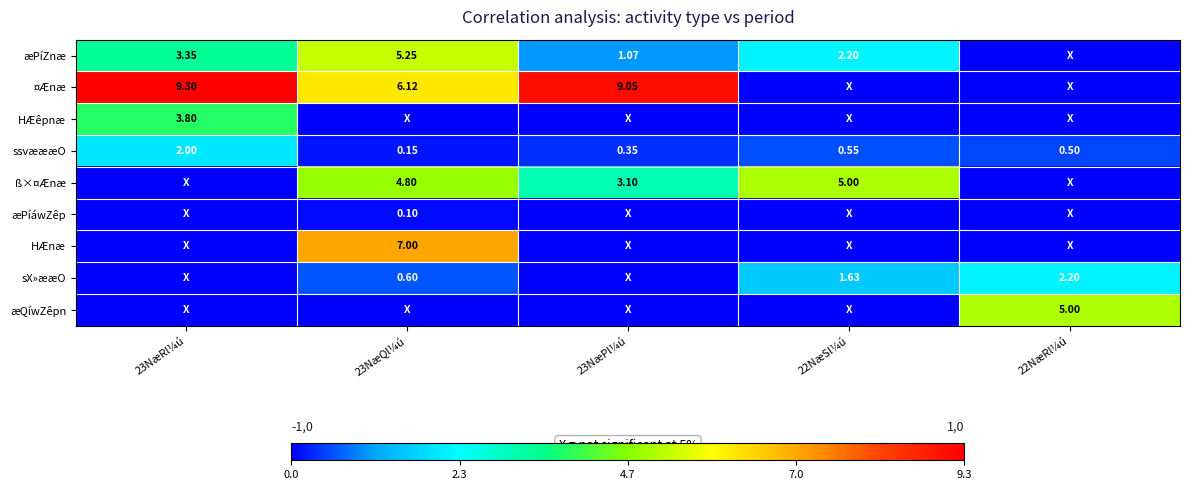

The value of ssvæææO at 22NæRl¼ú is 0.2. True or false?

False